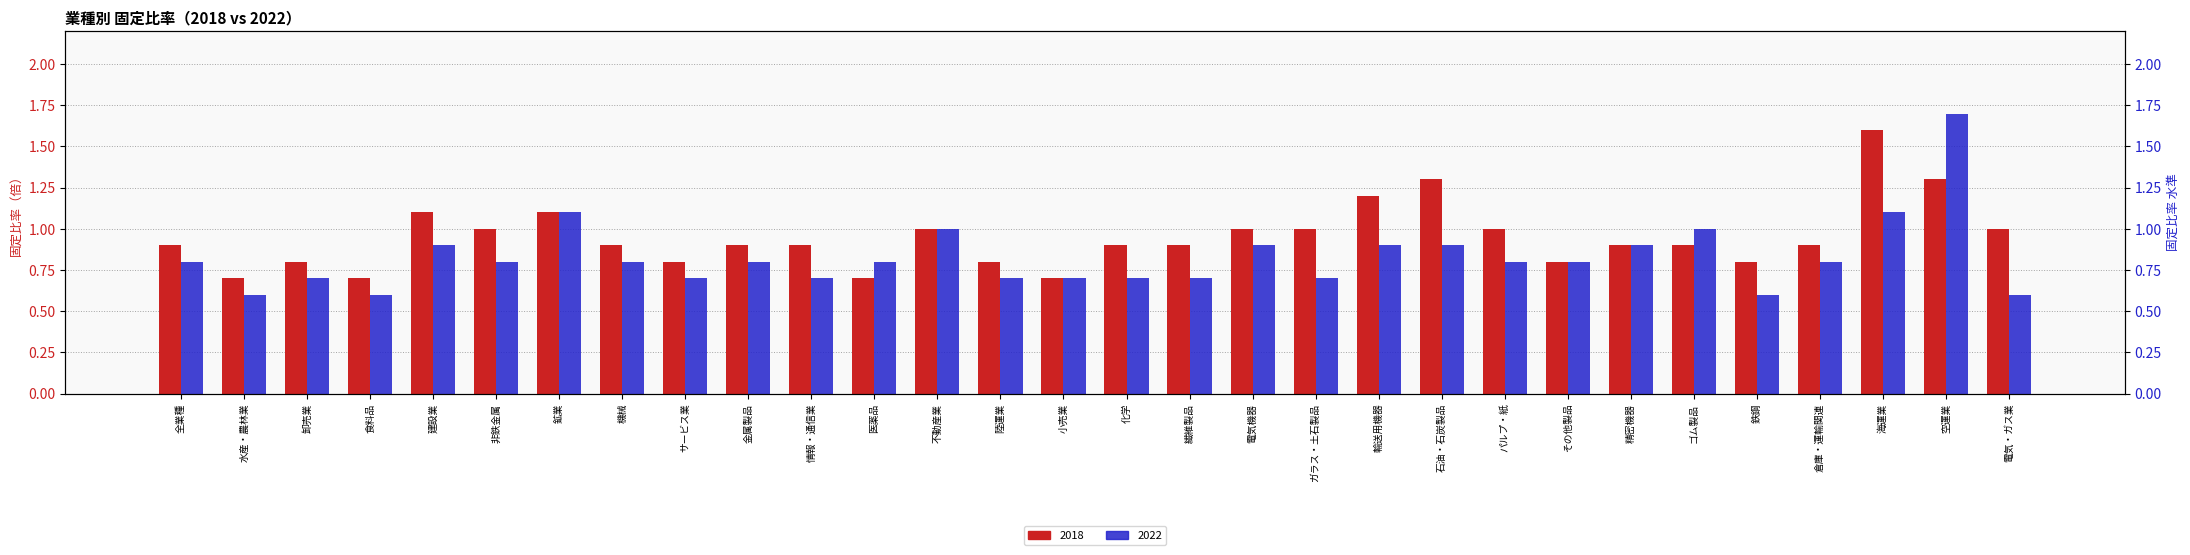

At which label does 2022 reach its minimum?

水産・農林業